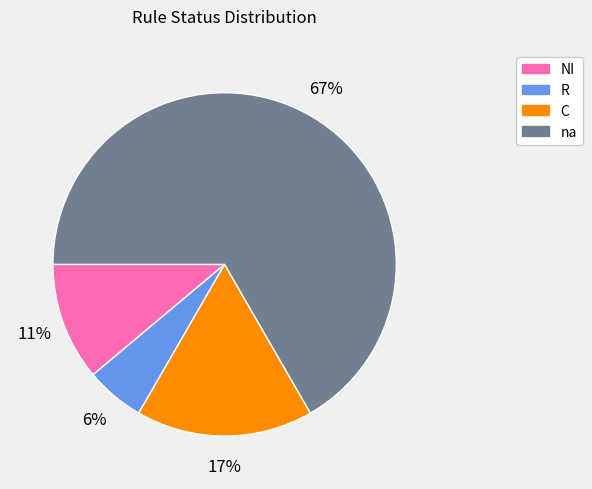

Is there a majority slice in this chart?

Yes